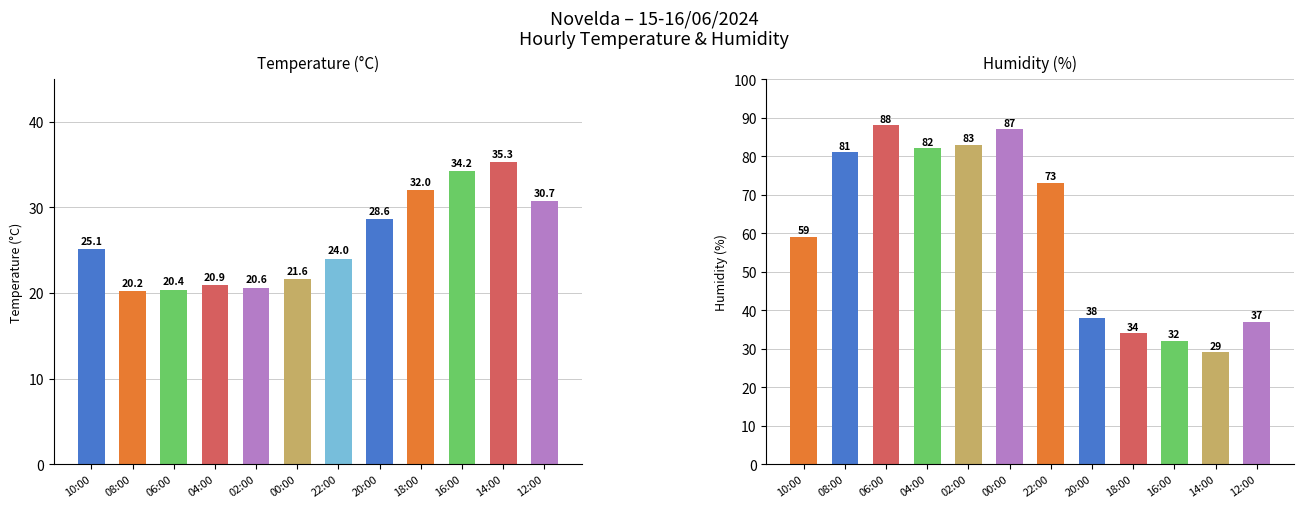

How many distinct data groups are displayed?

2